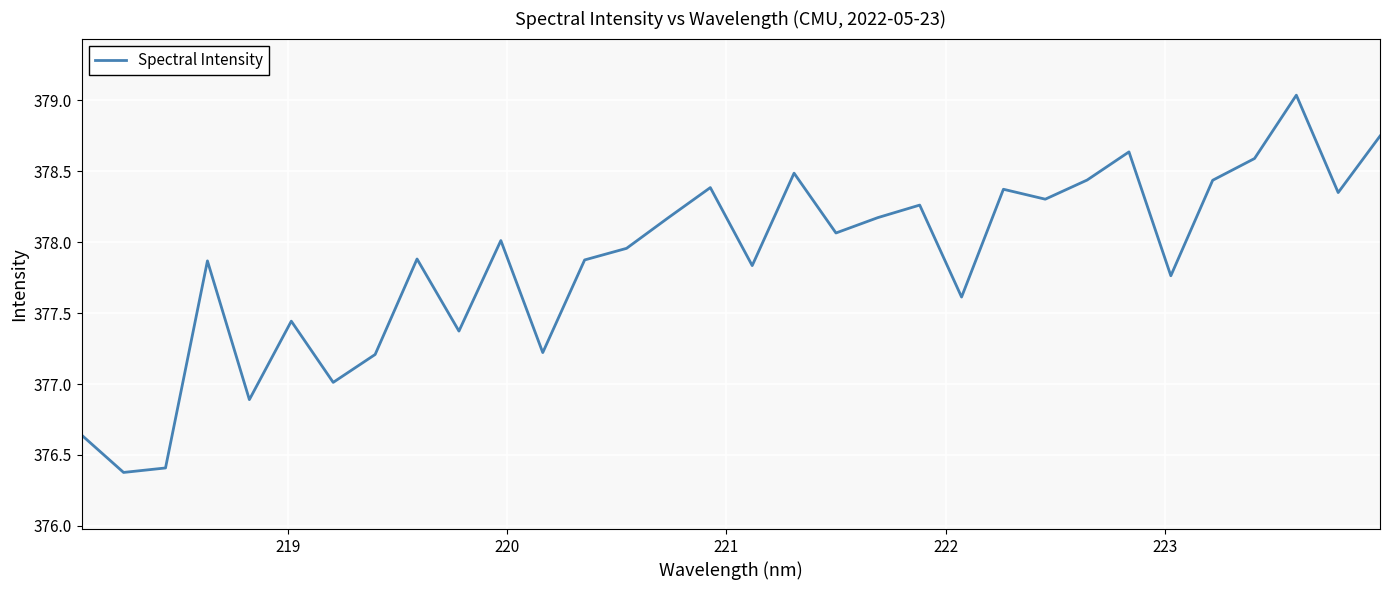

What is the minimum value shown in the chart?

376.4